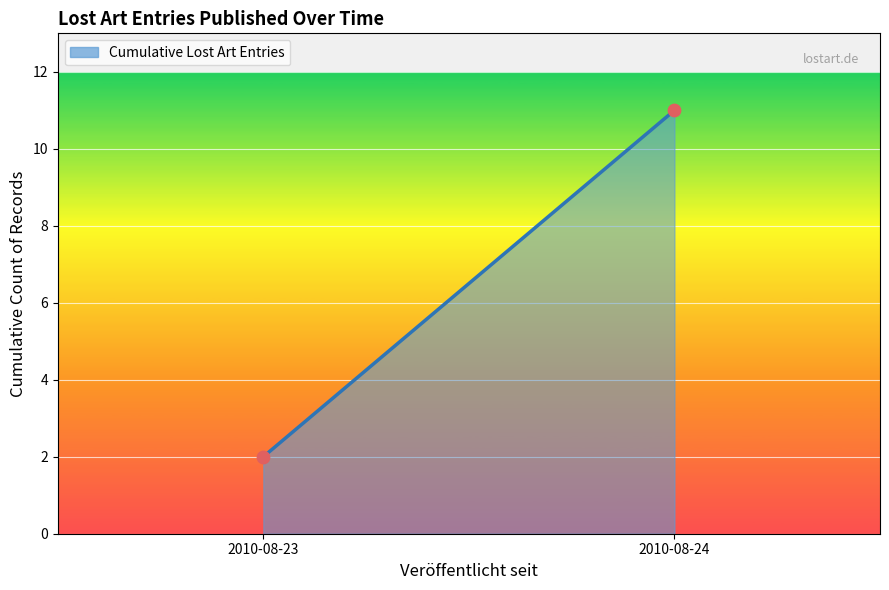

What is the range of Y values (max minus min)?

9